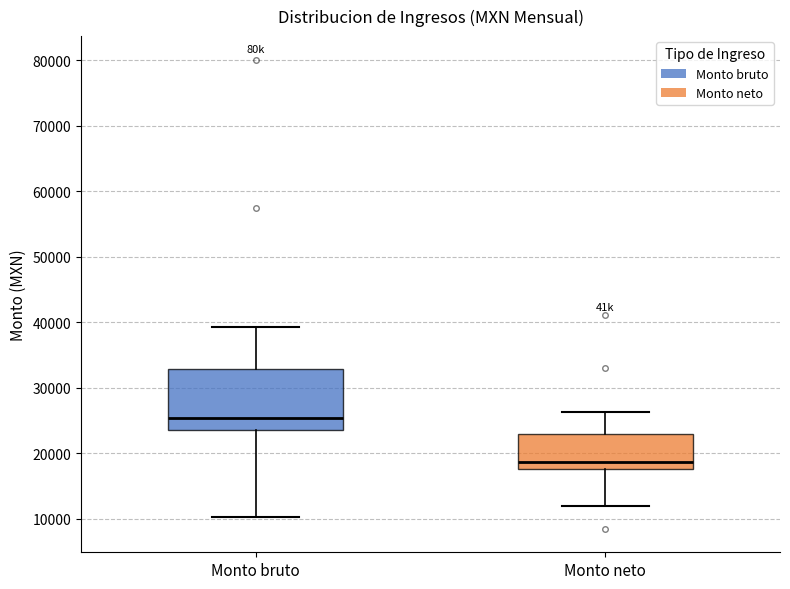

Which box has the lowest median line?

Monto neto